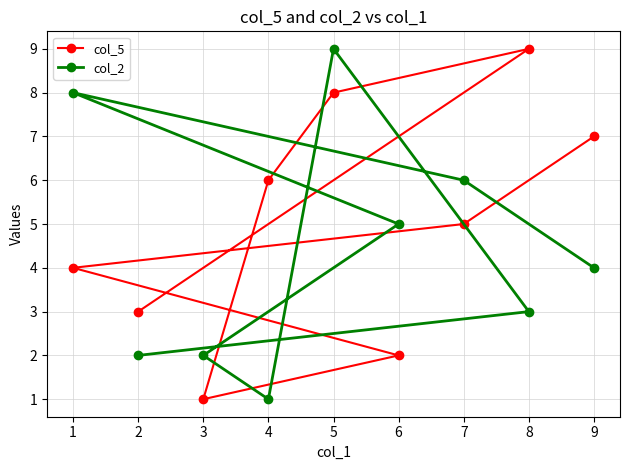

Where does the col_5 series first go above 5?

4